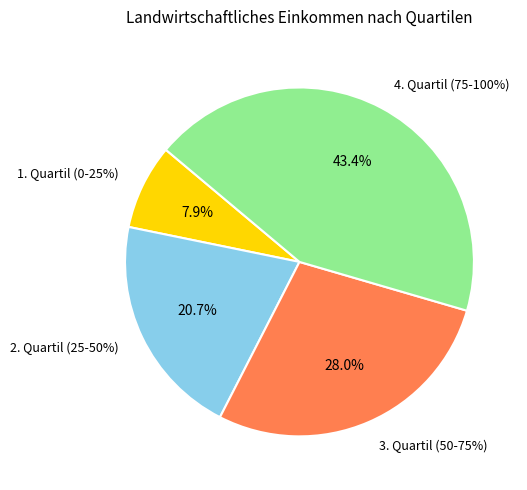

Is there a majority slice in this chart?

No